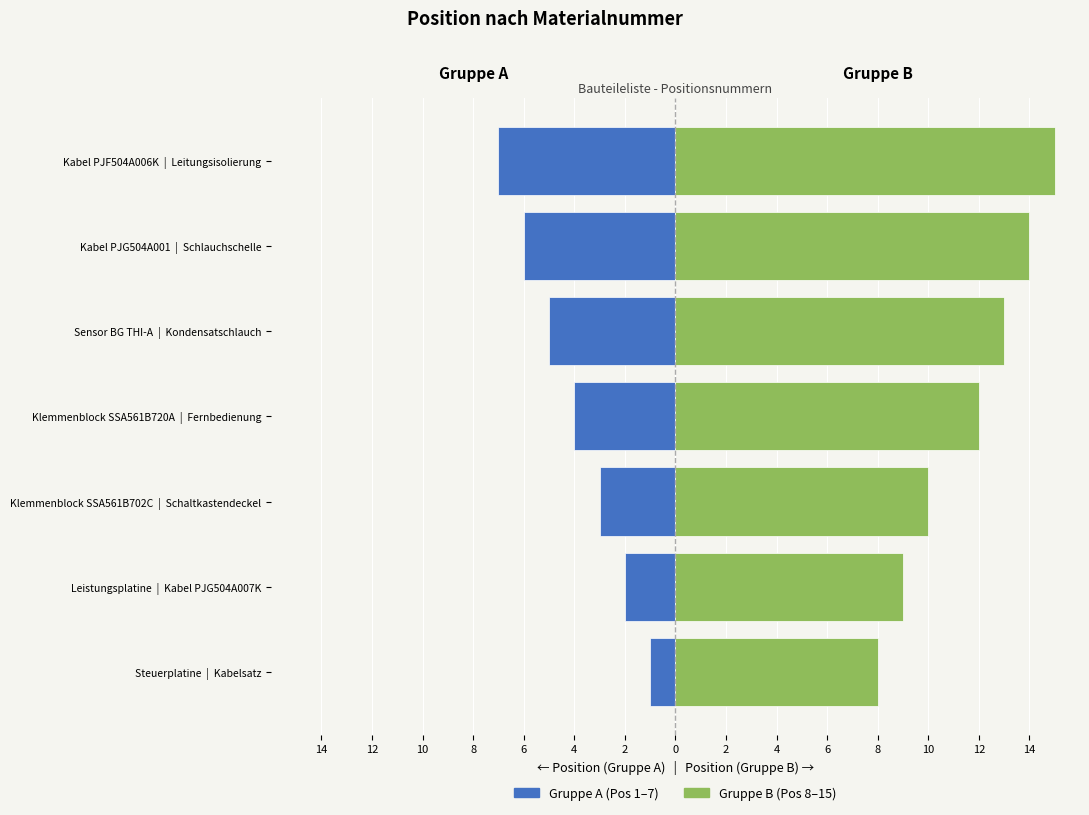

What is the value of the Gruppe A (Pos 1–7) bar at the 7th from the left?

-7